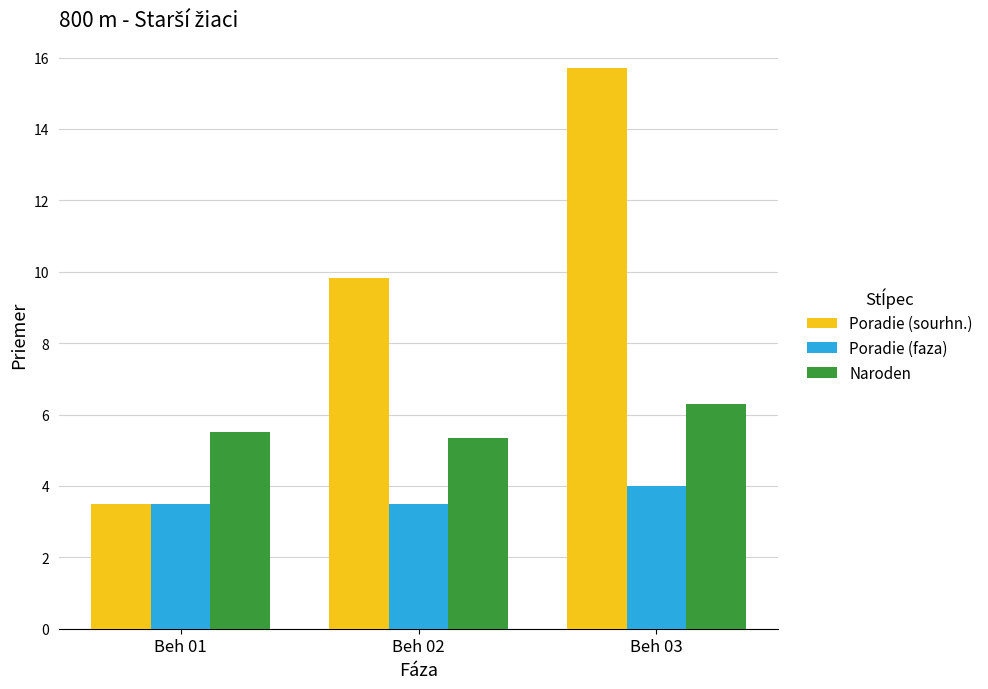

How many data points does each series have?

3